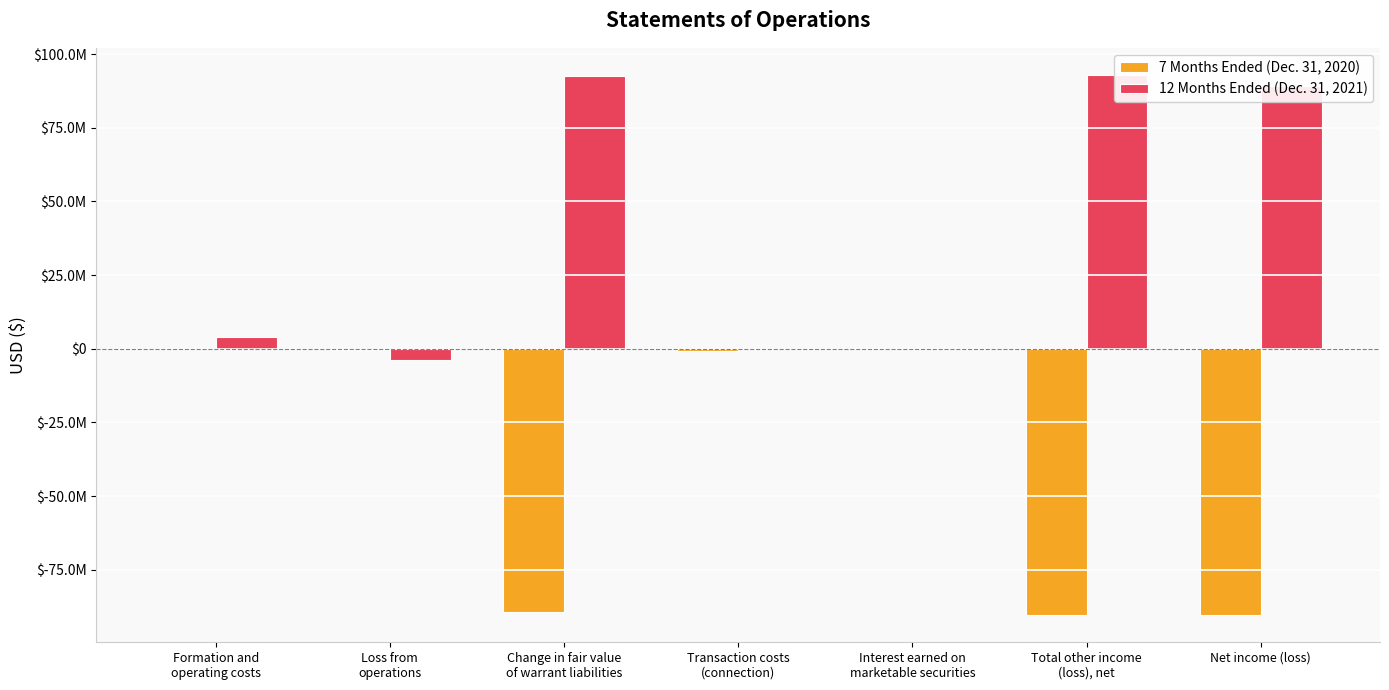

What is the spread (max minus min) of values at Net income (loss)?

179471874